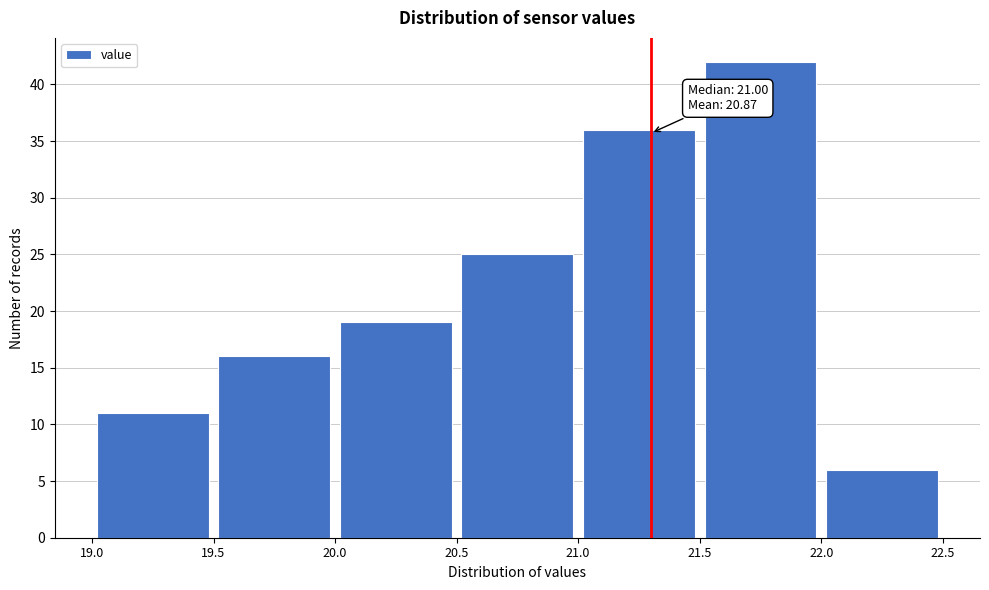

Which range on the x-axis has the tallest bar?

21.5 to 22.0